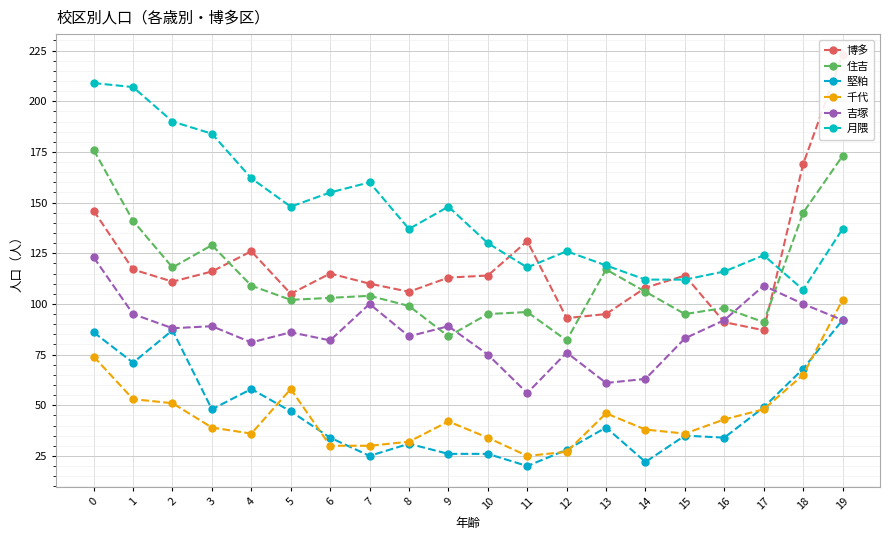

What are all the series names shown in the legend?

博多, 住吉, 堅粕, 千代, 吉塚, 月隈